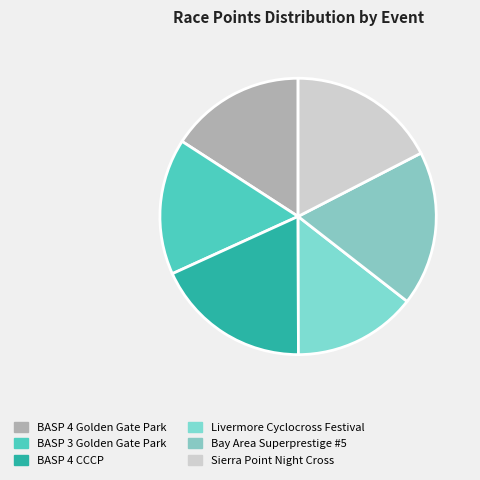

To the nearest percent, what is the average slice percentage?

17%